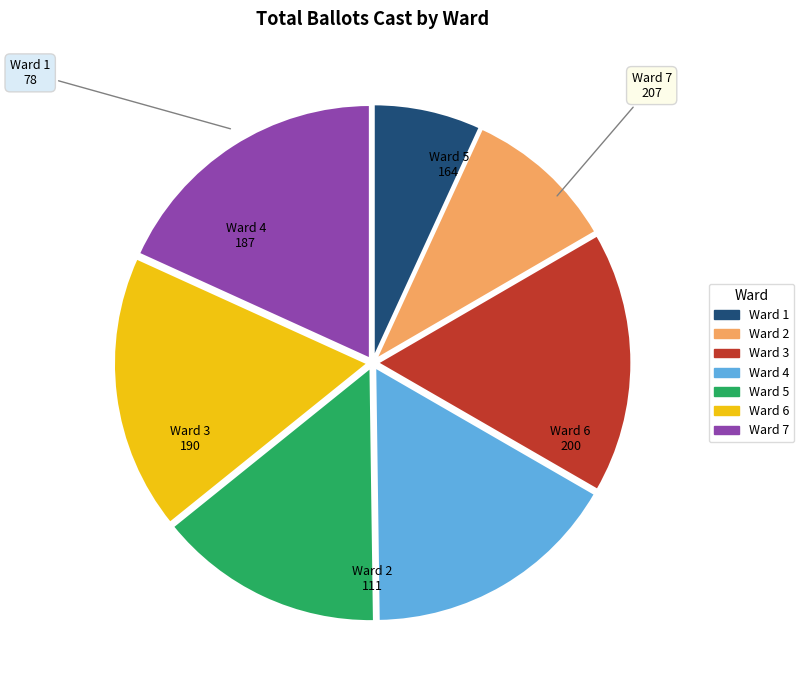

Does any single category account for the majority?

No